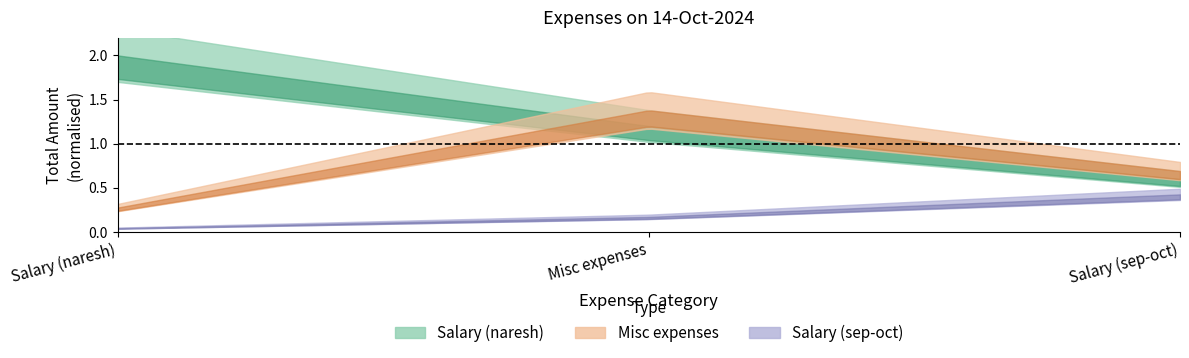

What is the label of the 1st point from the left?

Salary (naresh)